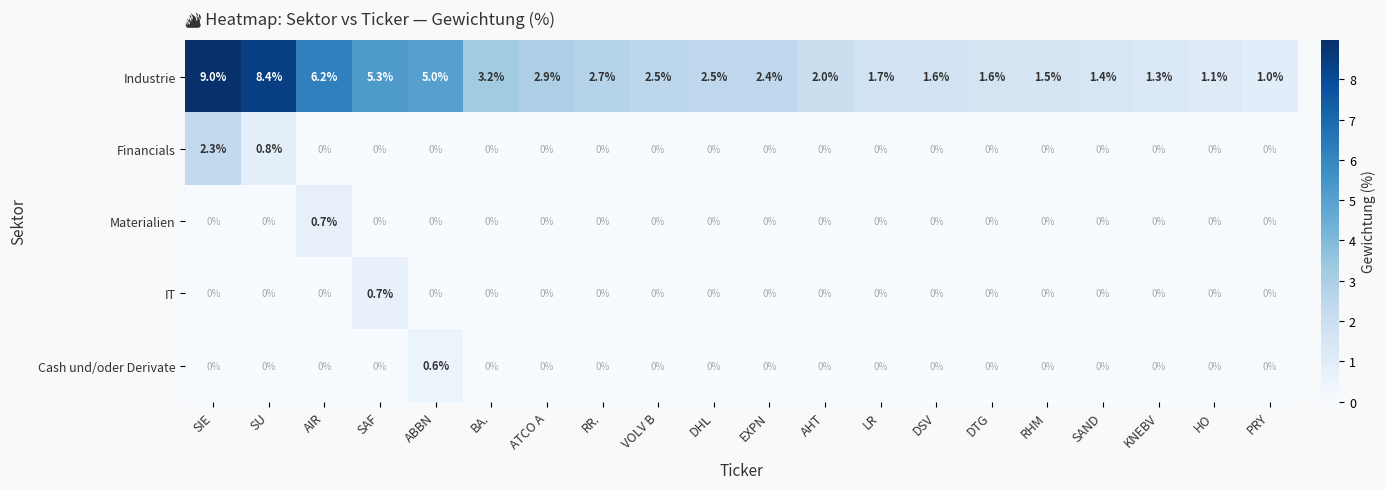

Count the Cash und/oder Derivate values in the range 0 to 1.

20